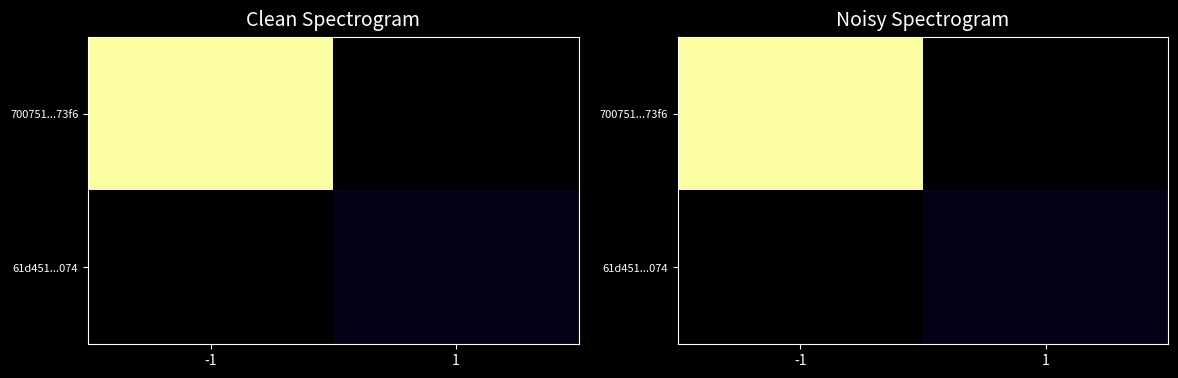

Which has a higher value, -1 or 1?

-1